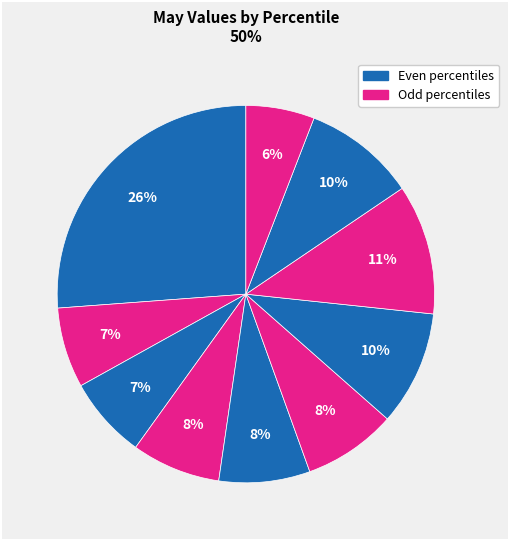

Count the number of slices in the pie.

10